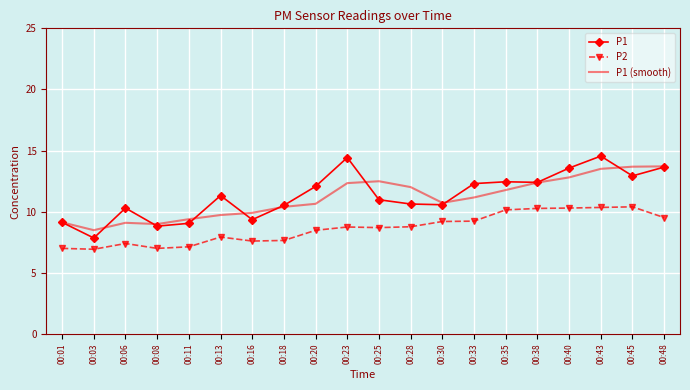

What is the highest value of the P2 series?

10.4